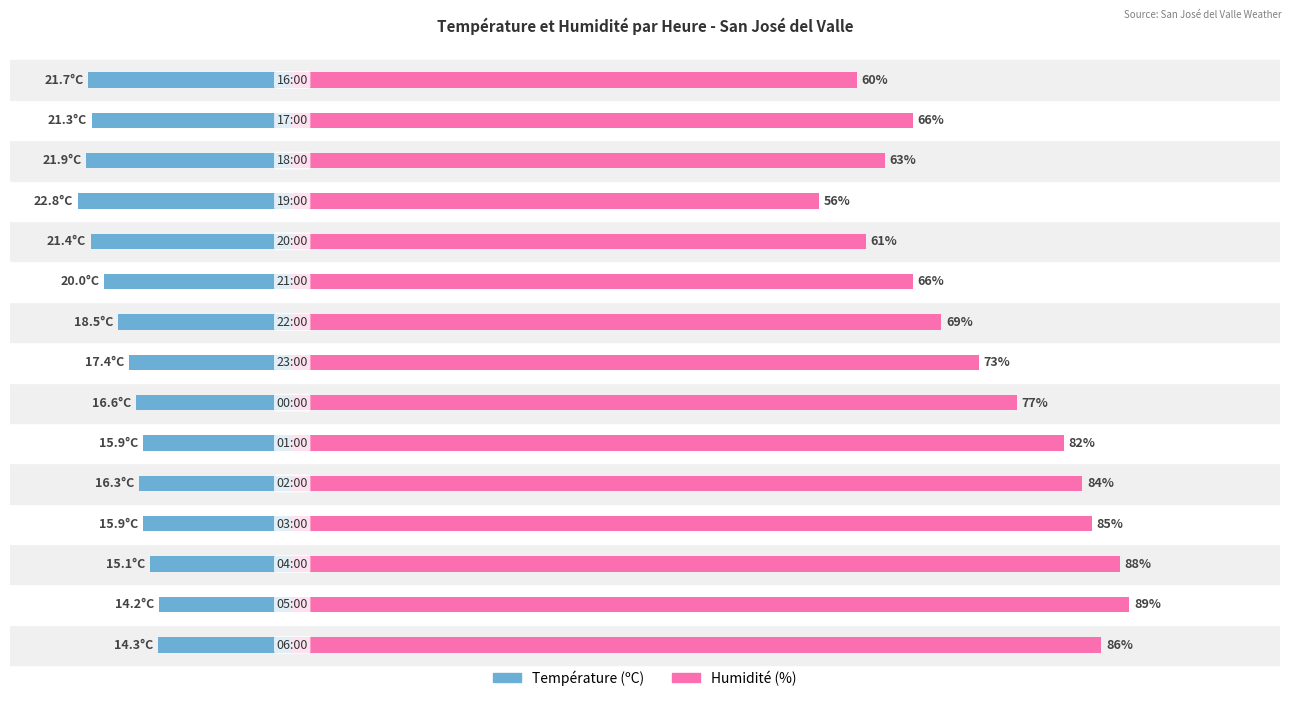

Rank the series by their average value, from highest to lowest.

Humidité (%), Température (ºC)